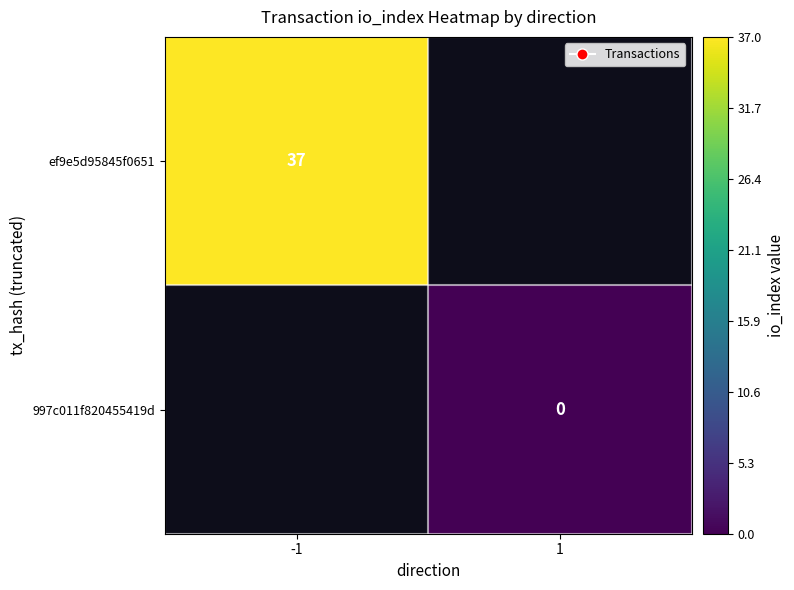

Which category has the lowest value across all series?

1